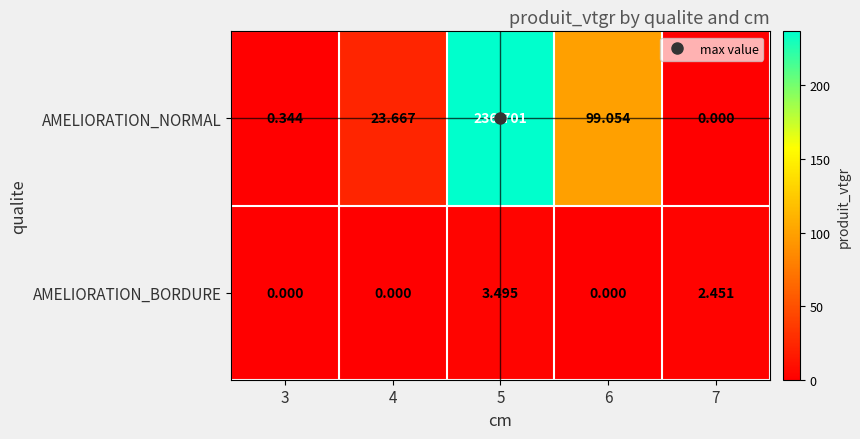

Which series has the largest total across all categories?

AMELIORATION_NORMAL